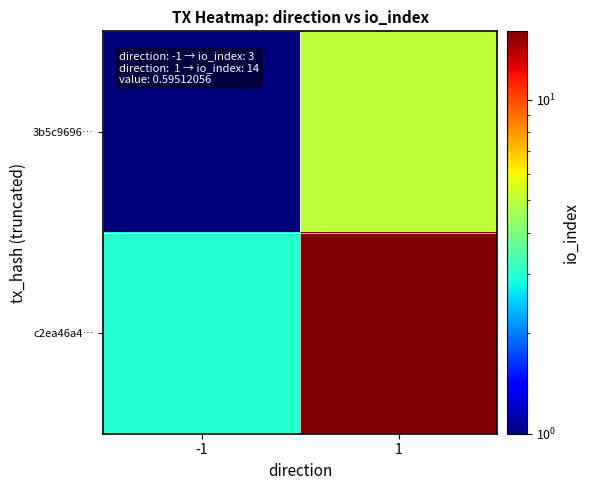

Reading left to right, list all the values displayed in this chart.

3b5c9696…: -1=1	1=5
c2ea46a4…: -1=3	1=16